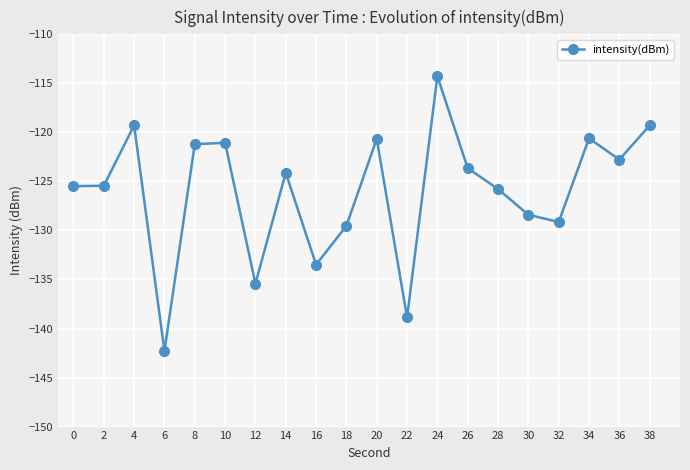

True or false: the data shows -119.3 at 4.

True